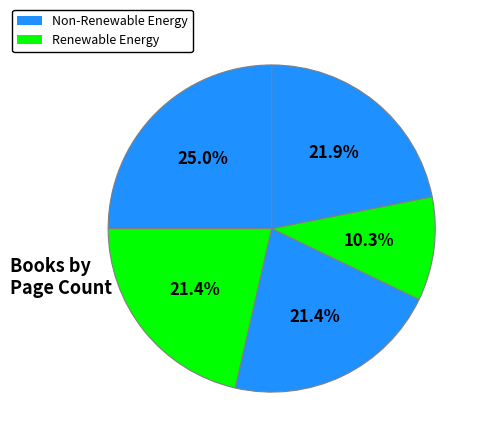

How many slices are in this pie chart?

5